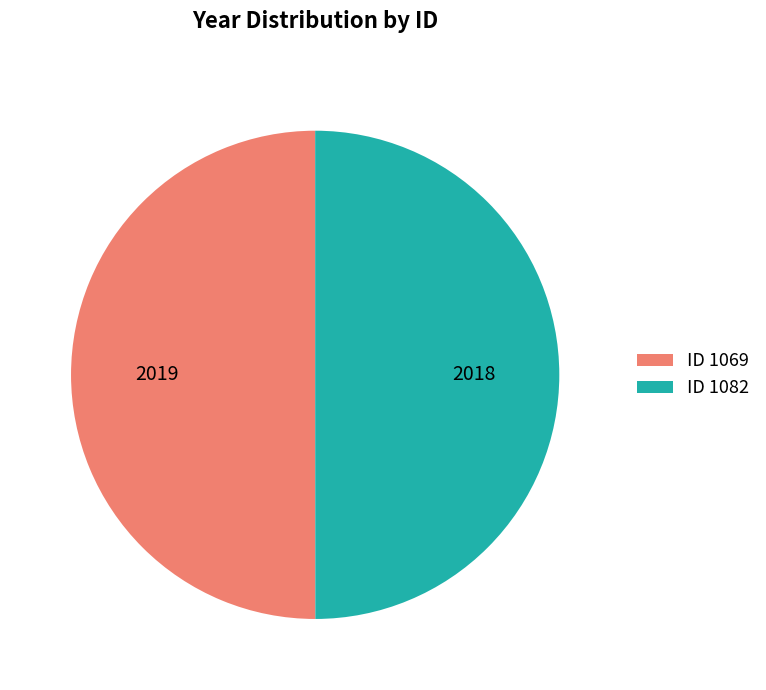

Approximately how many times larger is the value at ID 1069 compared to ID 1082?

1.0